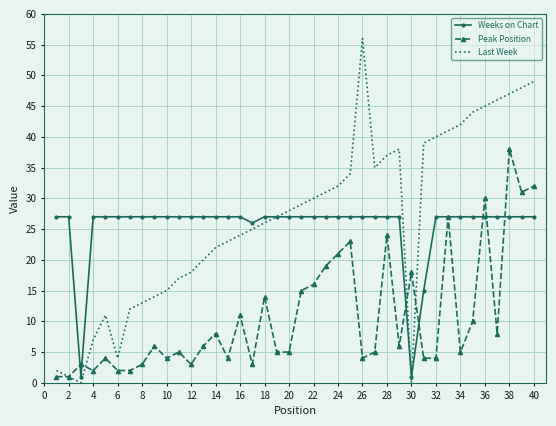

List the series in order of their peak value, highest first.

Last Week, Peak Position, Weeks on Chart